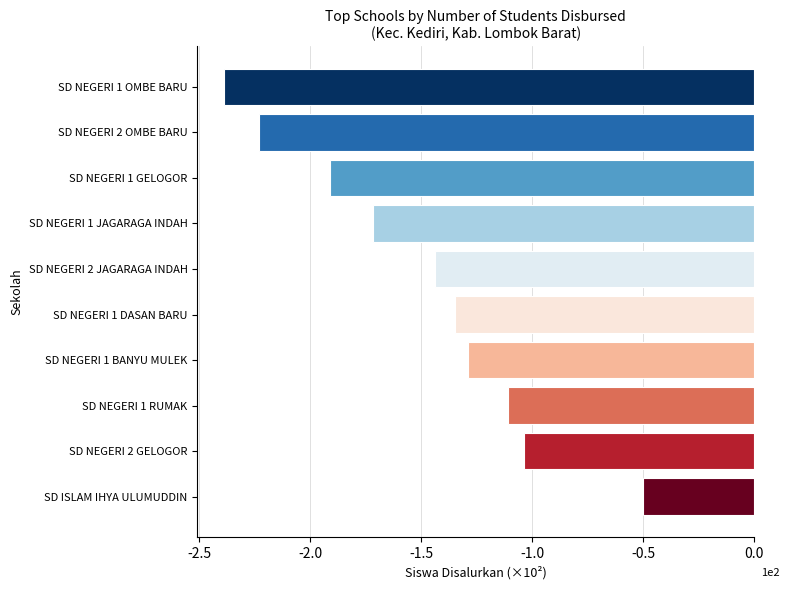

Which category has the lowest value across all series?

SD NEGERI 1 OMBE BARU